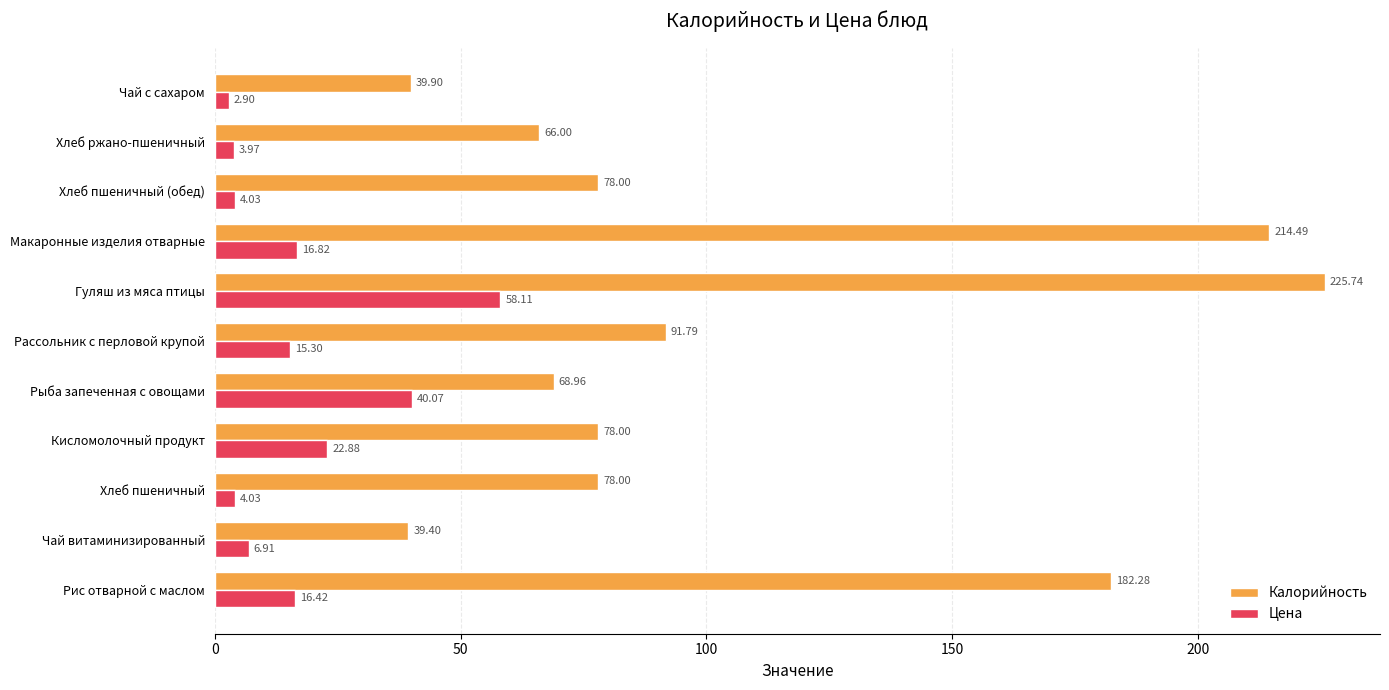

Which series has the largest total across all categories?

Калорийность